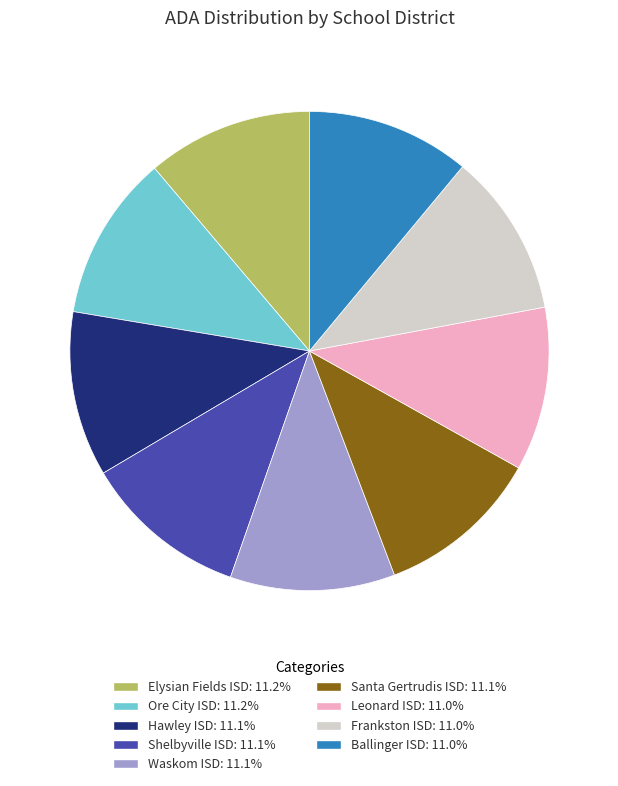

Approximately how many times larger is the value at Leonard ISD compared to Elysian Fields ISD?

1.0